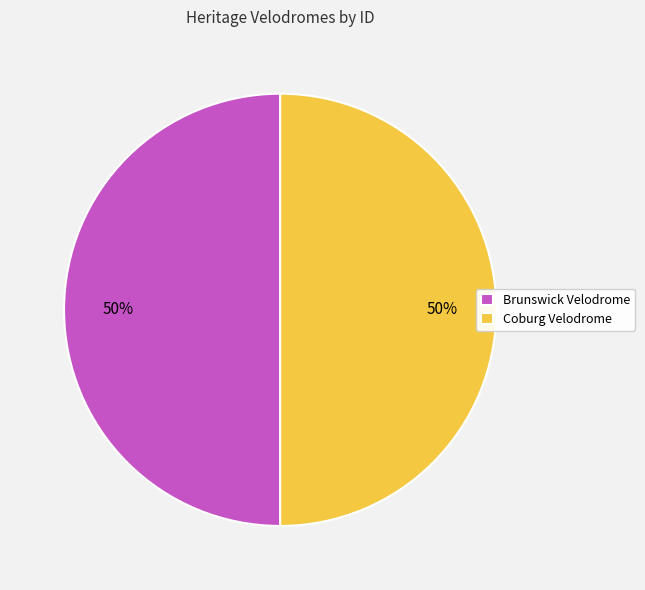

Is the sum of Coburg Velodrome and Brunswick Velodrome greater than half?

Yes